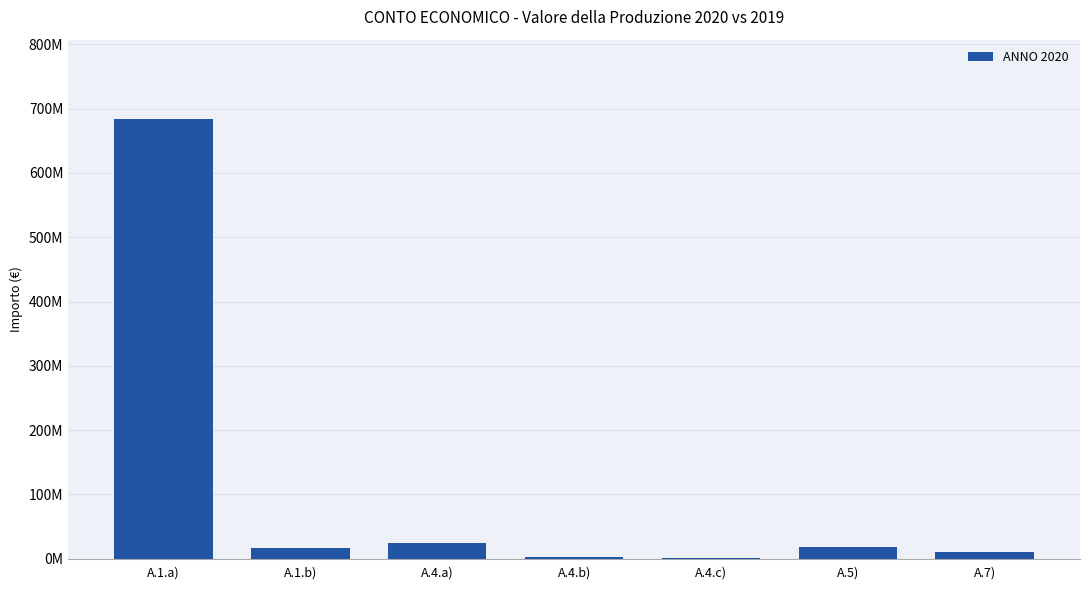

Are the bars horizontal?

No